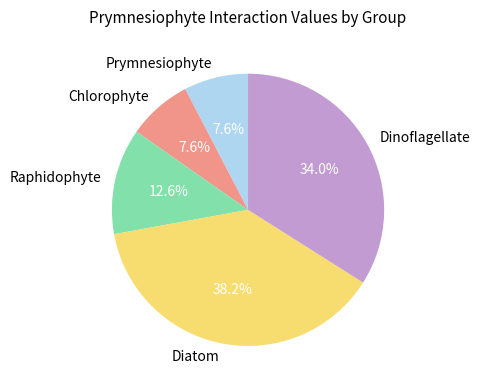

To the nearest percent, what is the combined percentage of Diatom and Chlorophyte?

46%